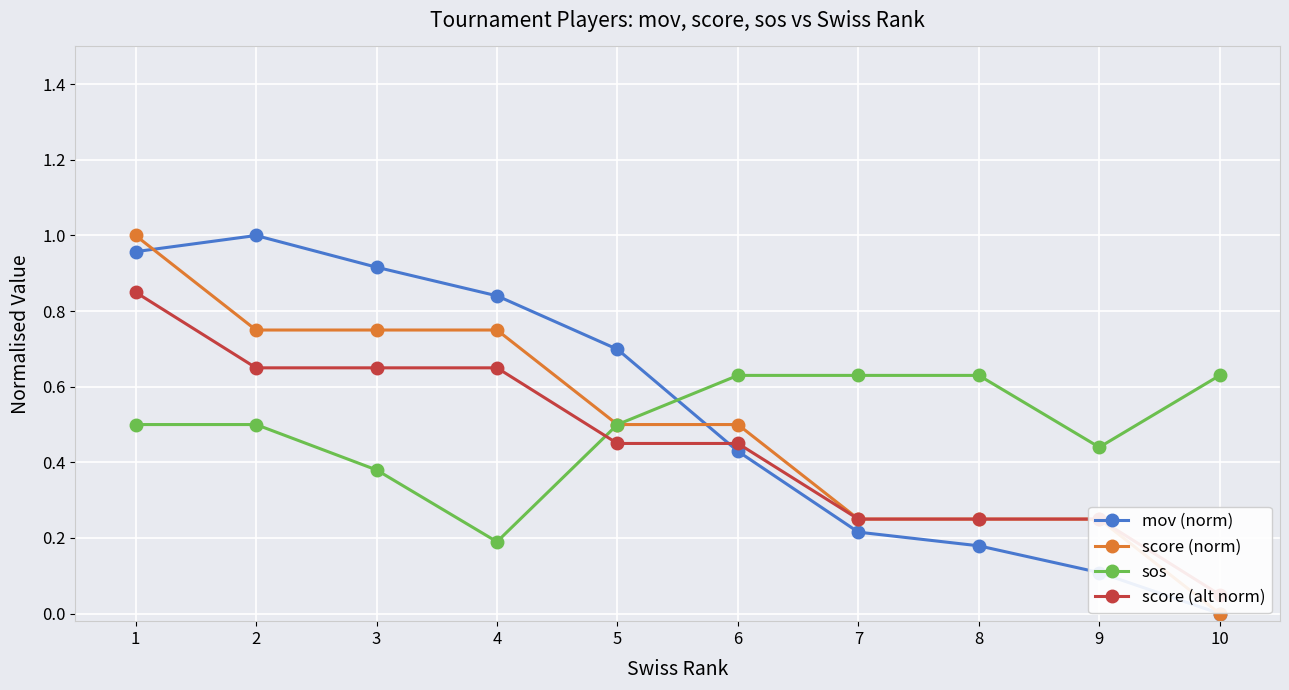

Is this an area chart (filled region under the line)?

No